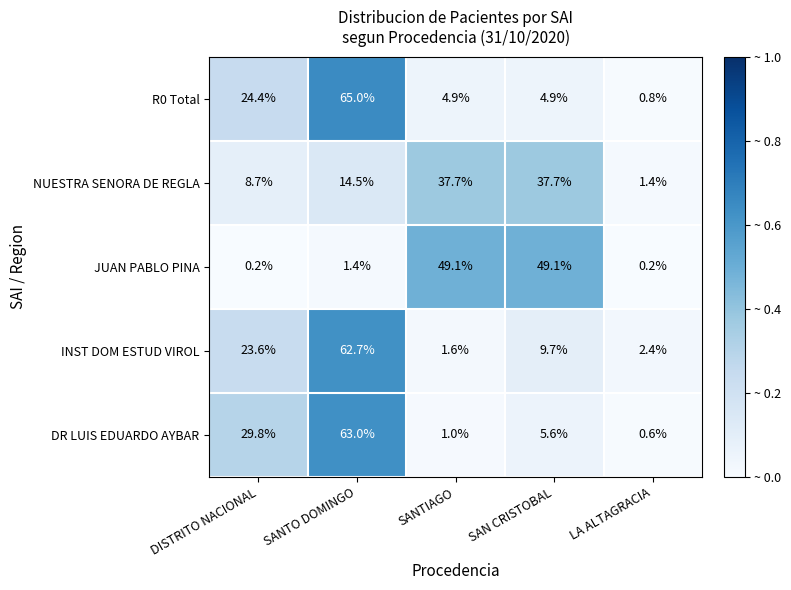

Where is JUAN PABLO PINA nearest to the value 24?

SANTO DOMINGO